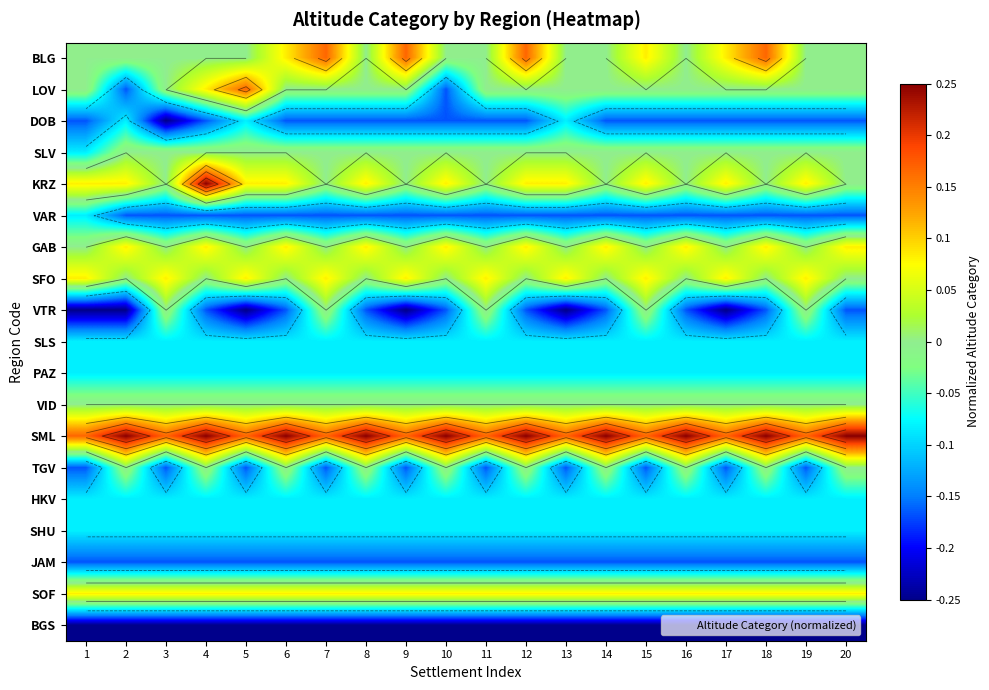

At how many categories does at least one series exceed 0?

20